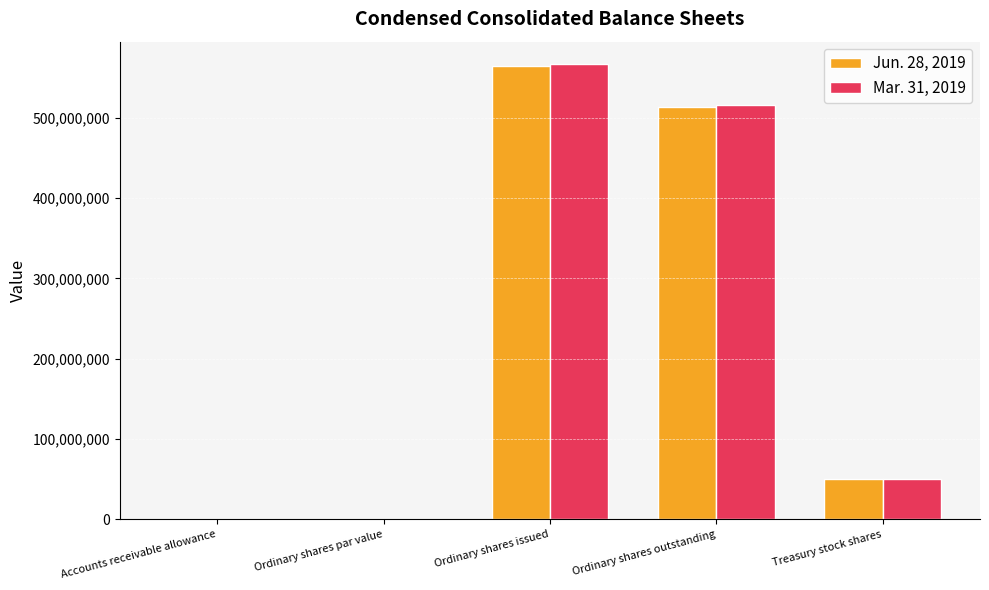

Is the value of Mar. 31, 2019 at Ordinary shares par value greater than the value of Jun. 28, 2019 at Ordinary shares issued?

No